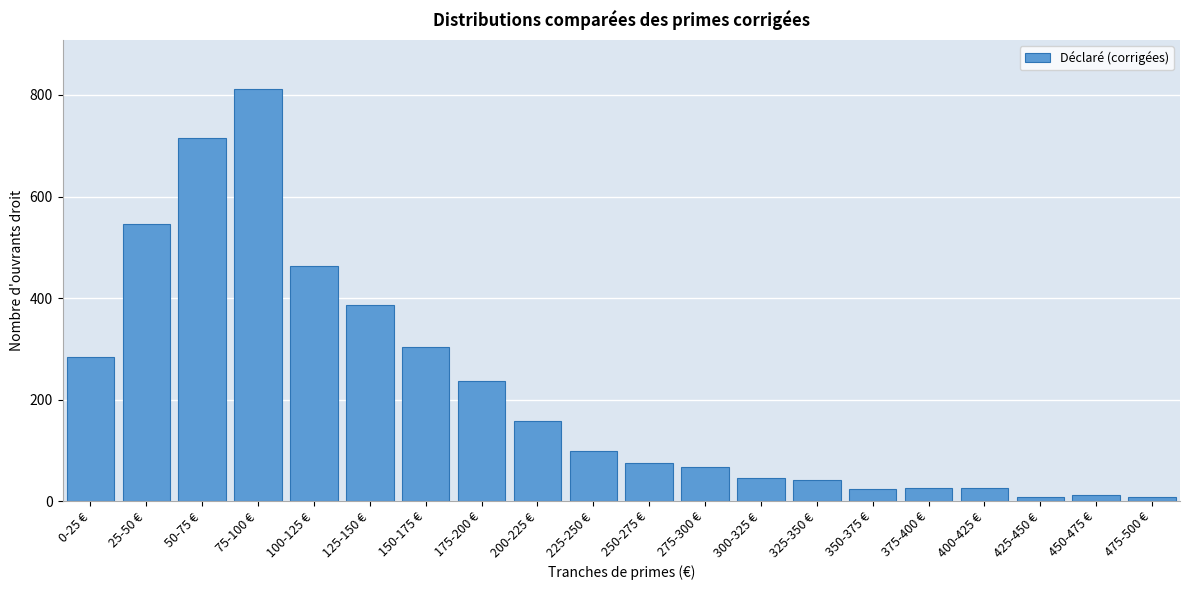

Between 75-100 € and 25-50 €, which is larger?

75-100 €